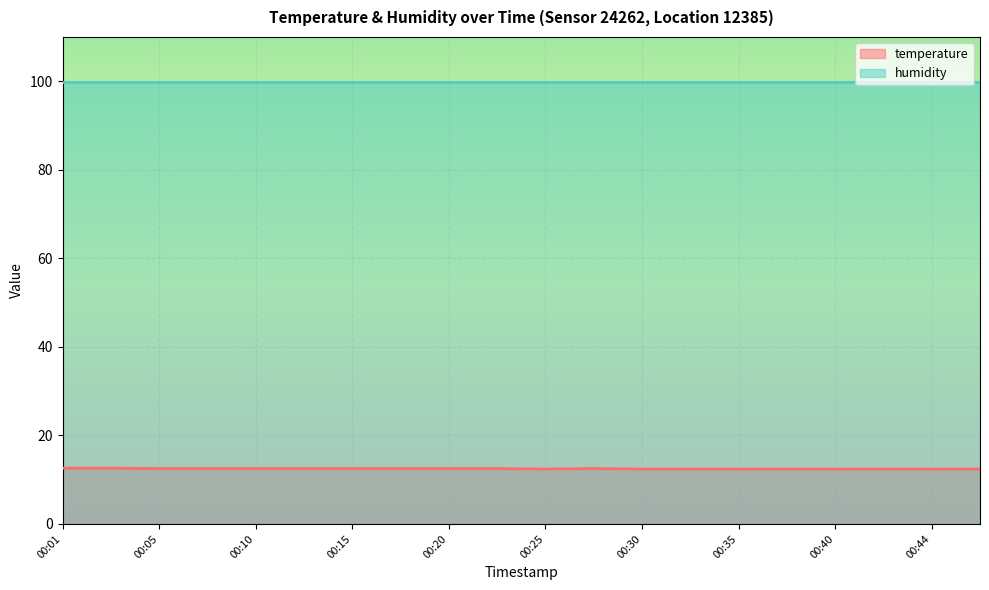

Where is the first local minimum?

00:25